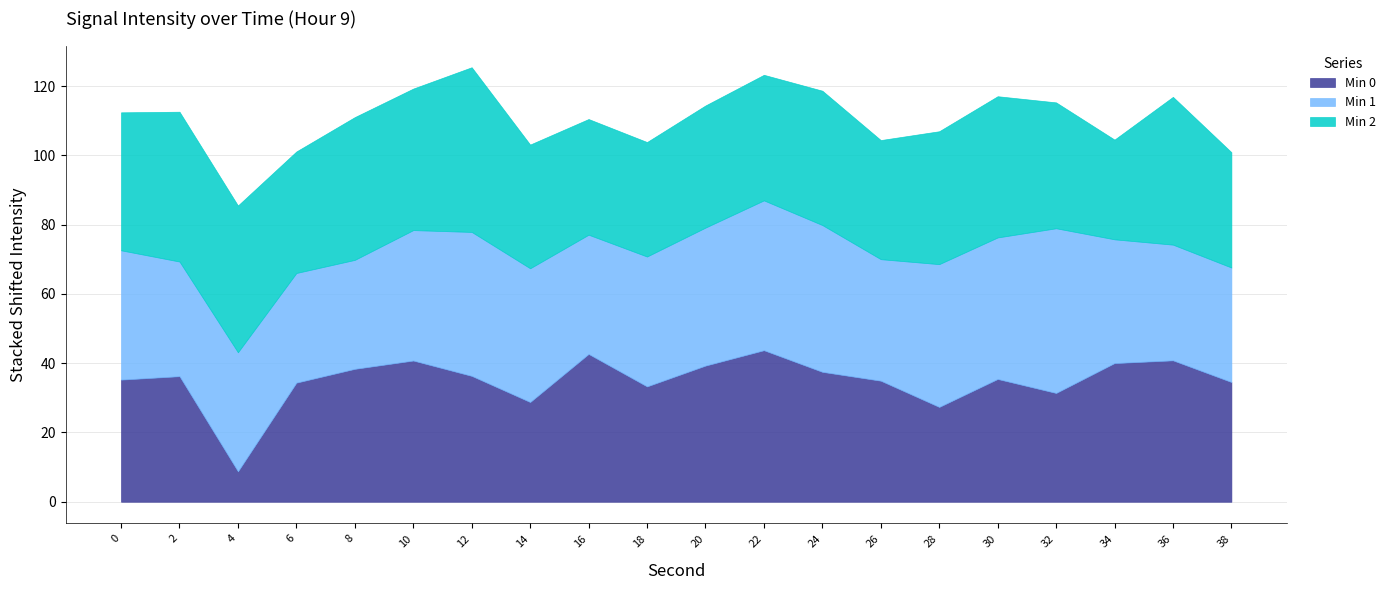

Where do Min 1 and Min 2 first cross each other?

12 and 14